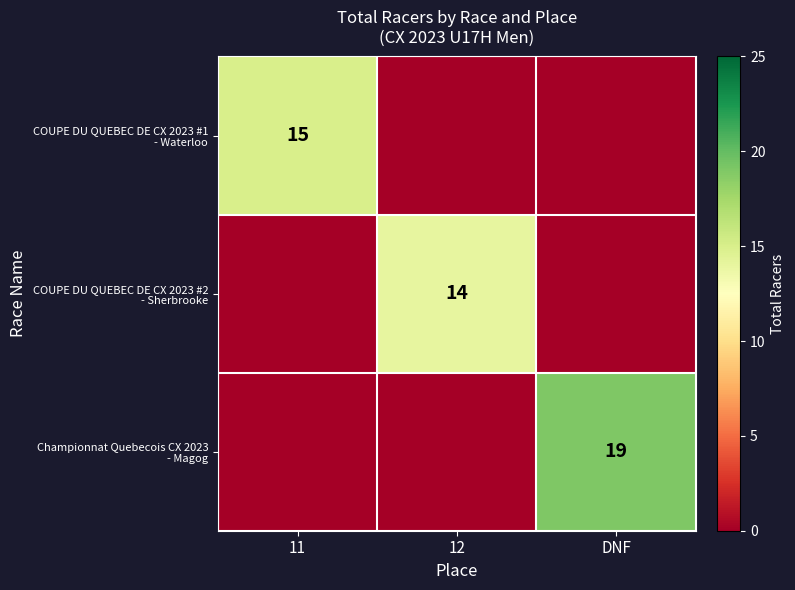

How many series are shown in this chart?

3